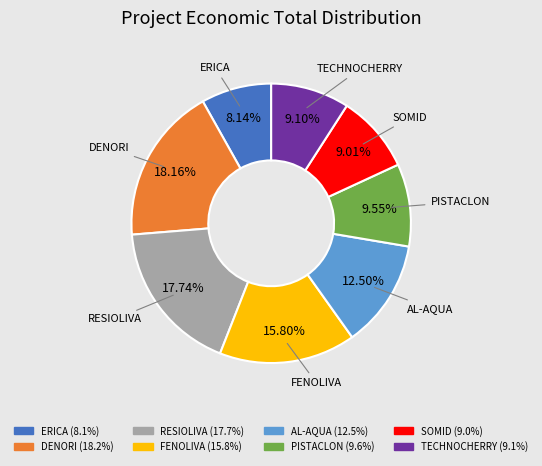

What is the smallest slice in the pie chart?

ERICA